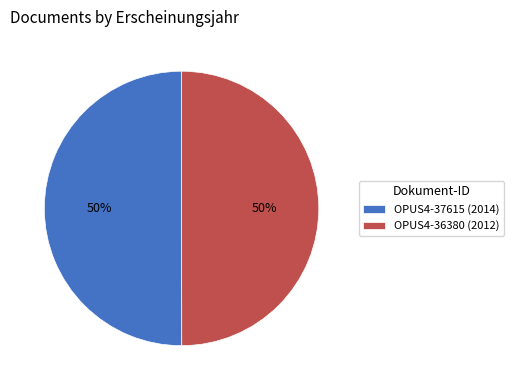

To the nearest percent, what is the average slice percentage?

50%